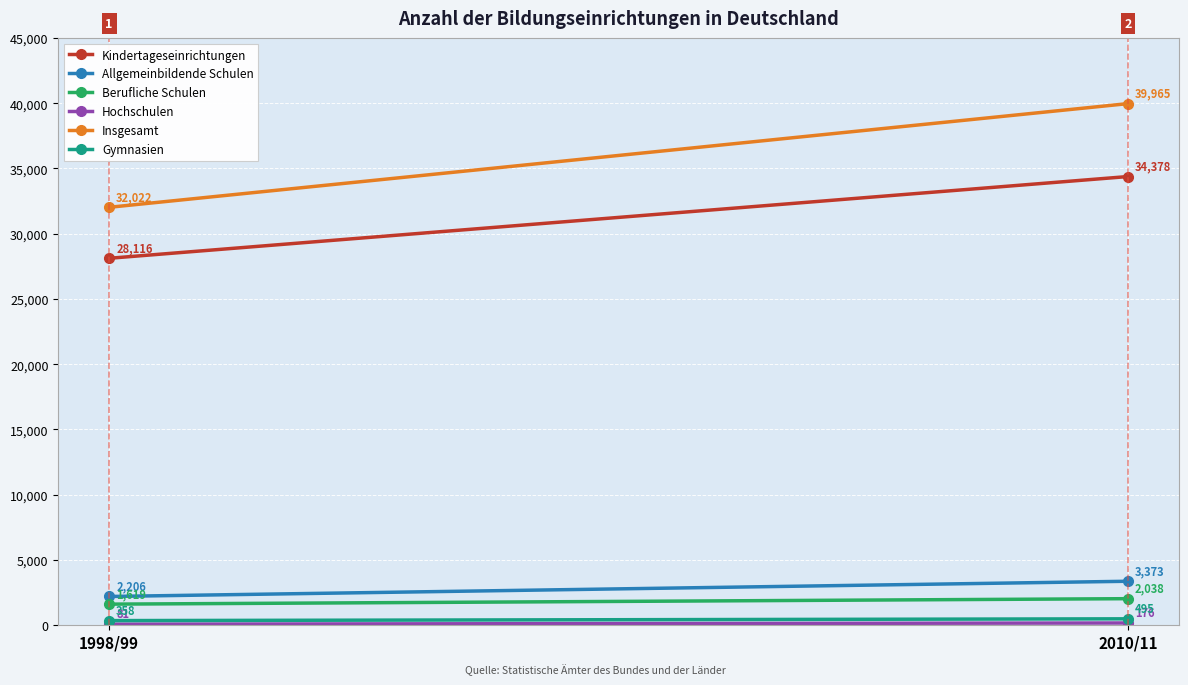

What is the average value of the Kindertageseinrichtungen series?

31247